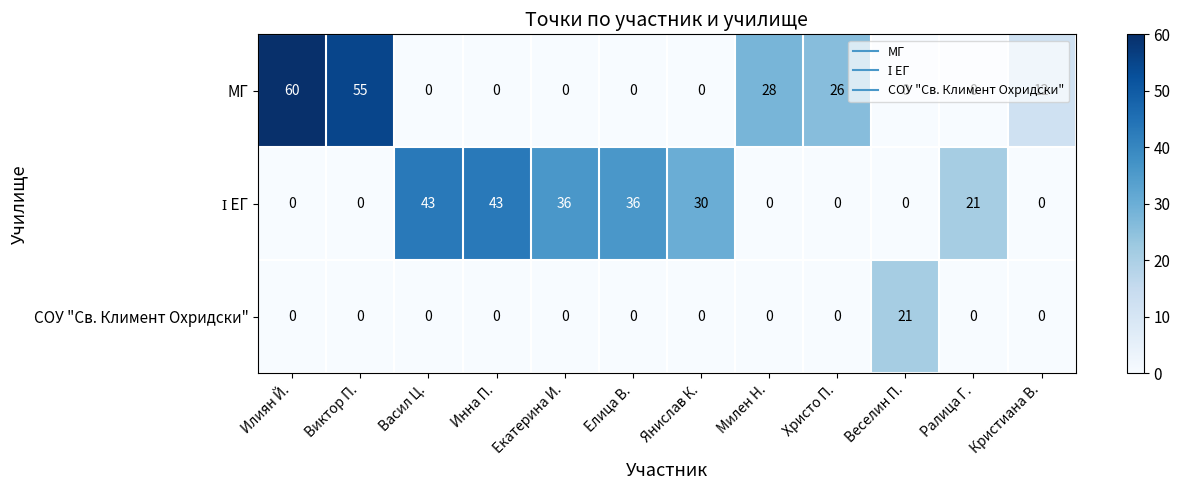

What is the total value across all series at Янислав К.?

30